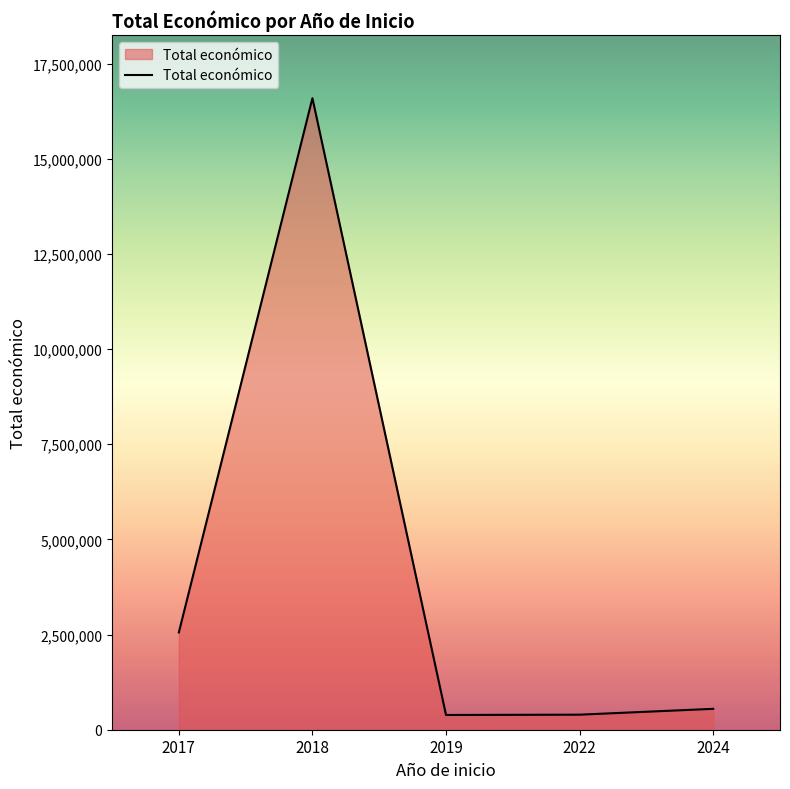

At which category does the data reach its first local peak?

2018